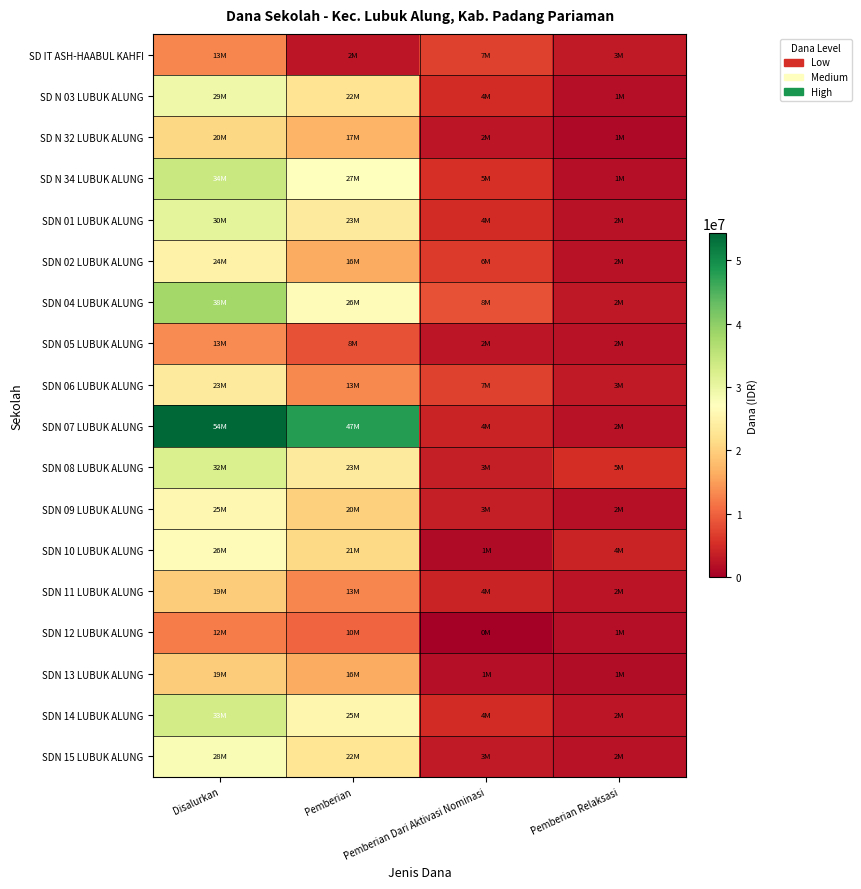

What is the greatest value displayed?

54225000